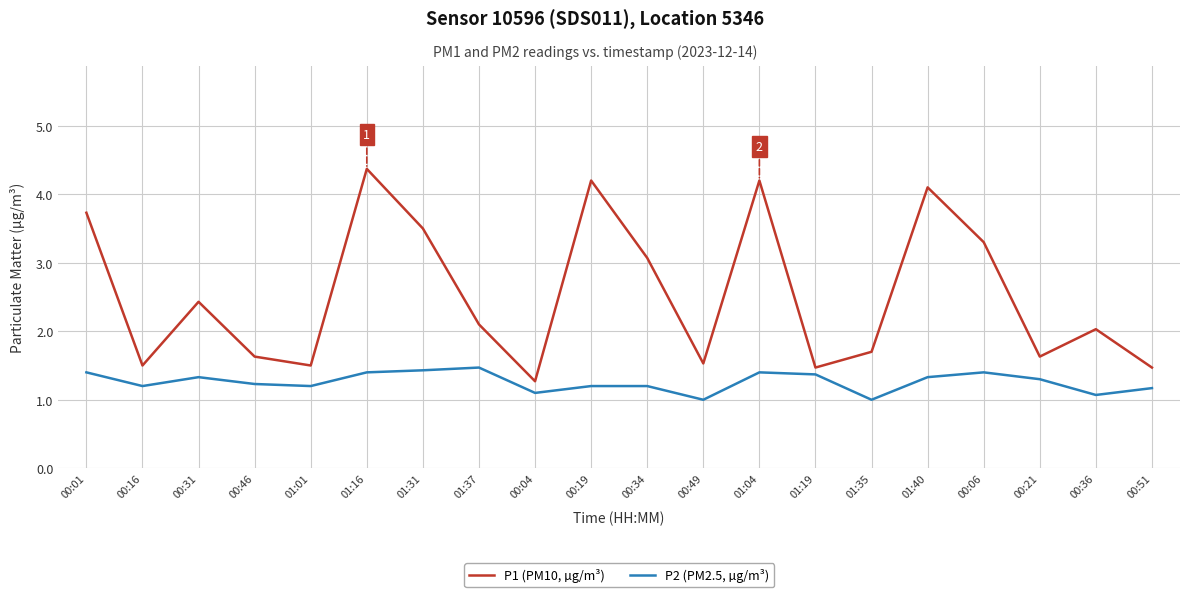

What is the difference between the P1 (PM10, µg/m³) values at 01:40 and 00:04?

2.8